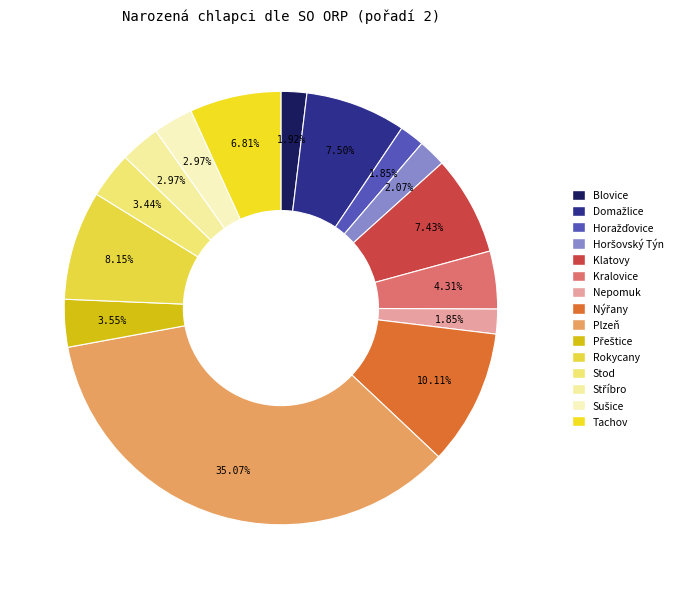

How many segments does this pie chart have?

15